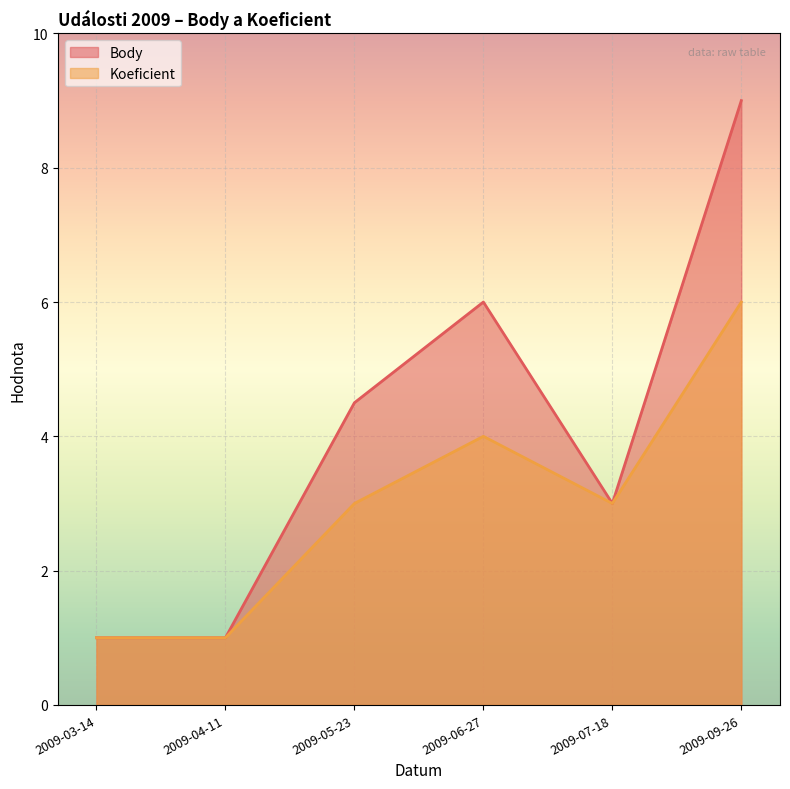

True or false: Koeficient and Body intersect in this chart.

False